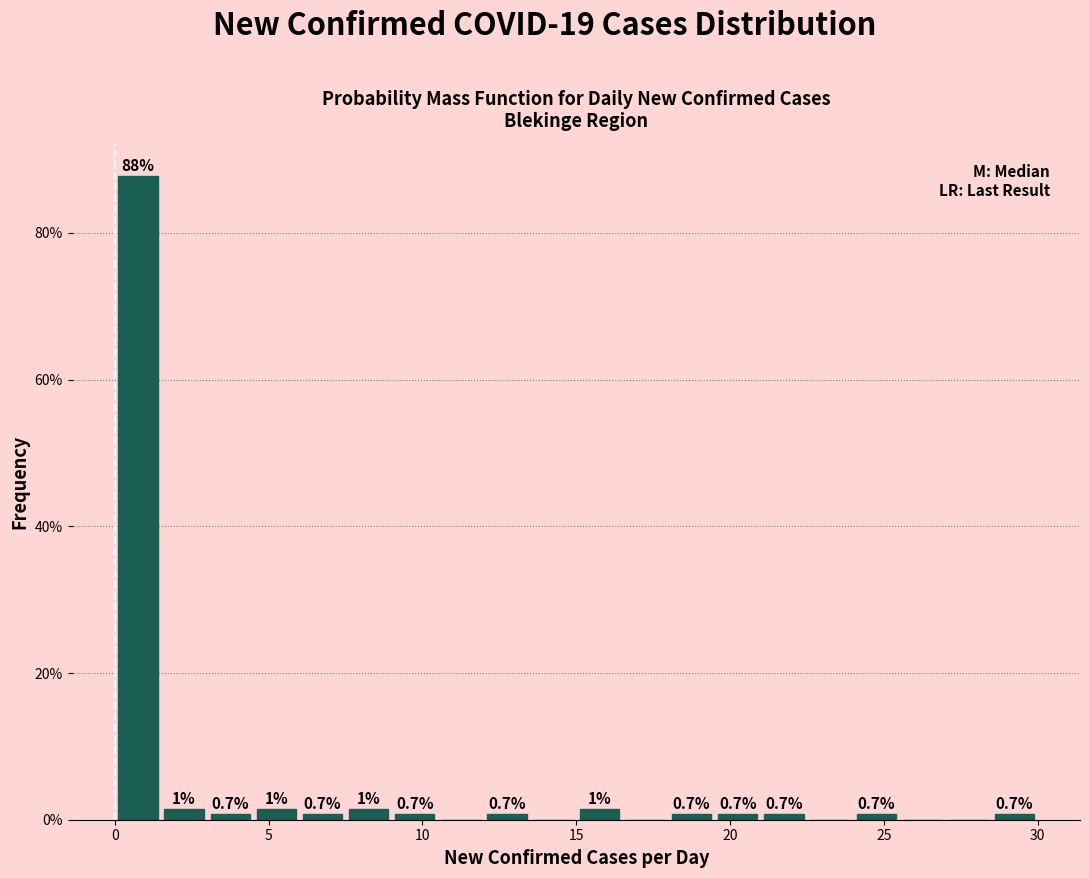

Read against the x-axis, roughly where is the centre of the tallest bar?

1.0